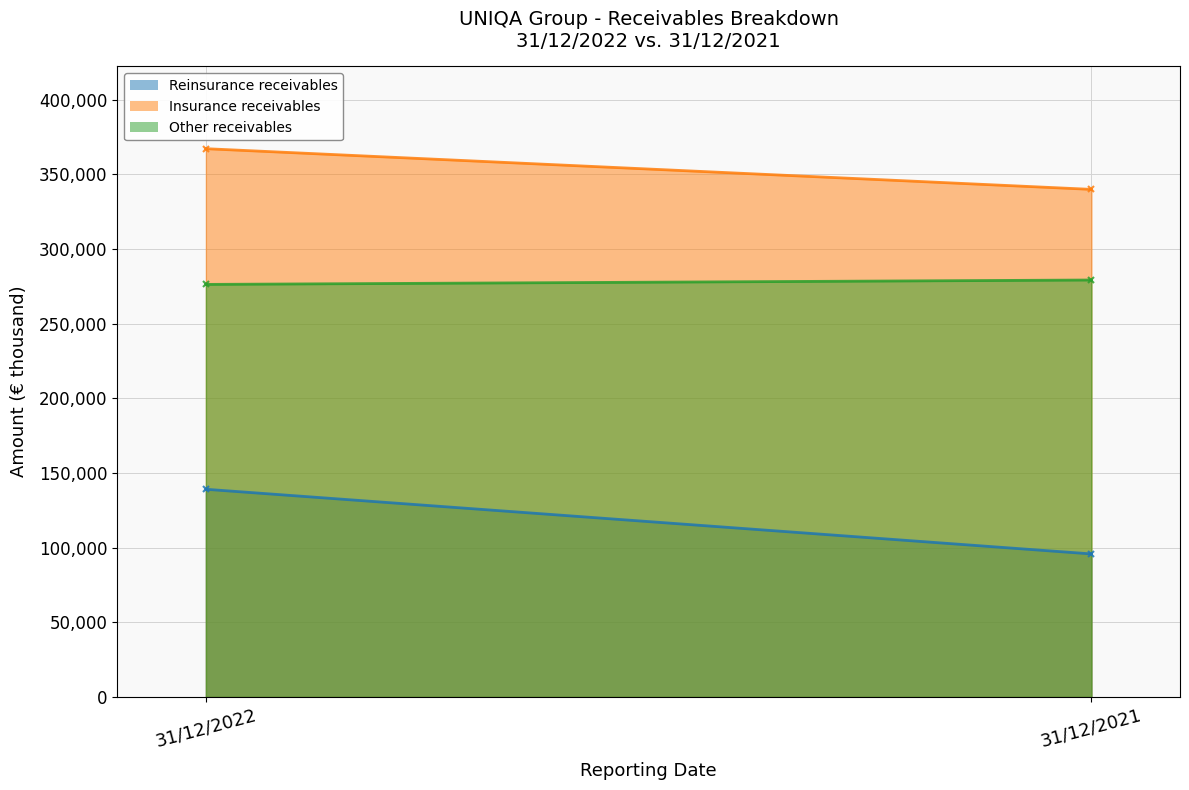

What is the value of the Insurance receivables point at the 1st from the left?

367127